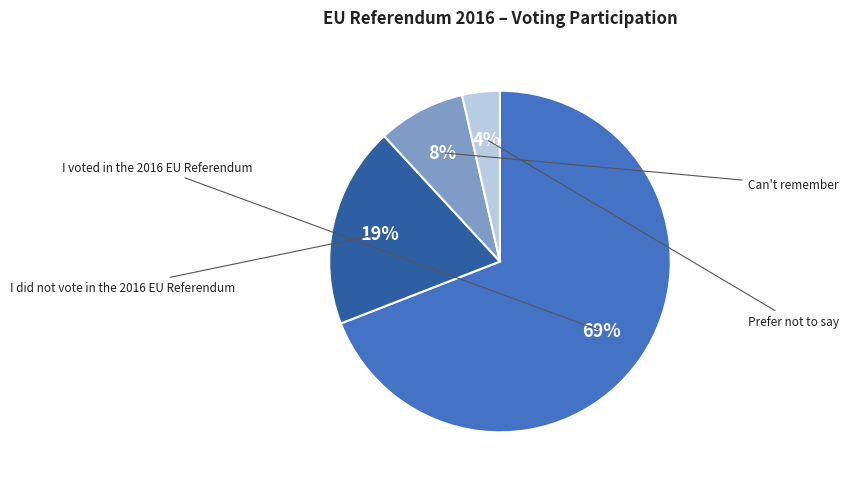

What is the total percentage of I voted in the 2016 EU Referendum and Prefer not to say?

72.7%